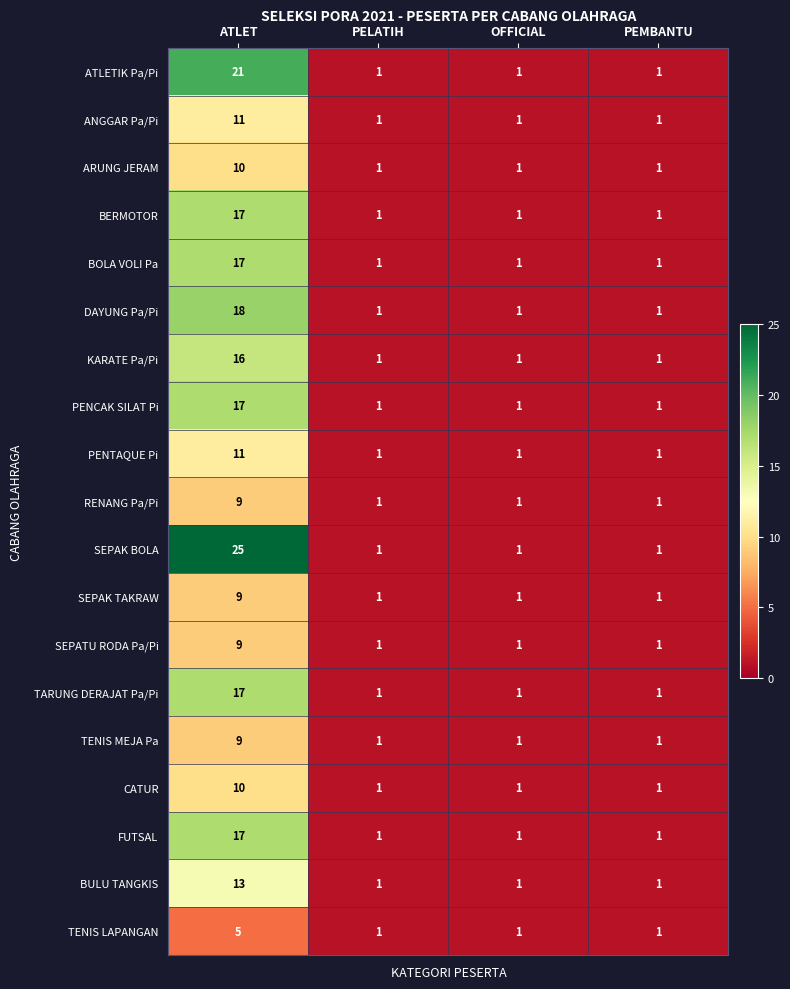

Which series changed the most between ATLET and PELATIH?

SEPAK BOLA